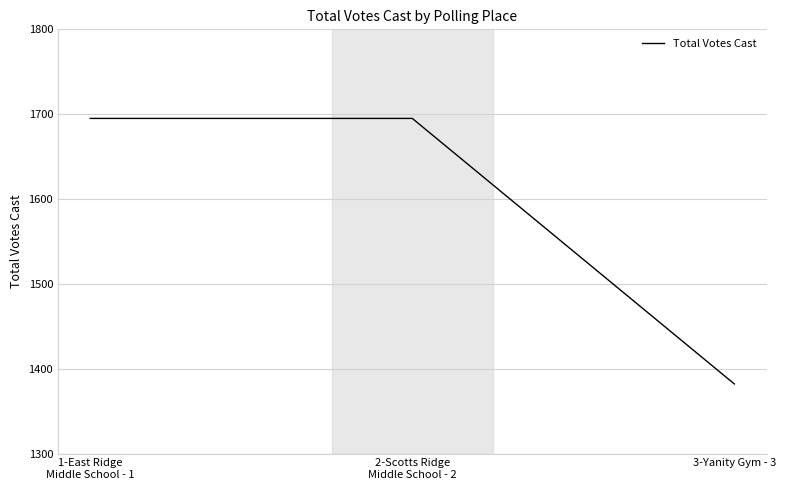

What is the minimum value shown in the chart?

1382